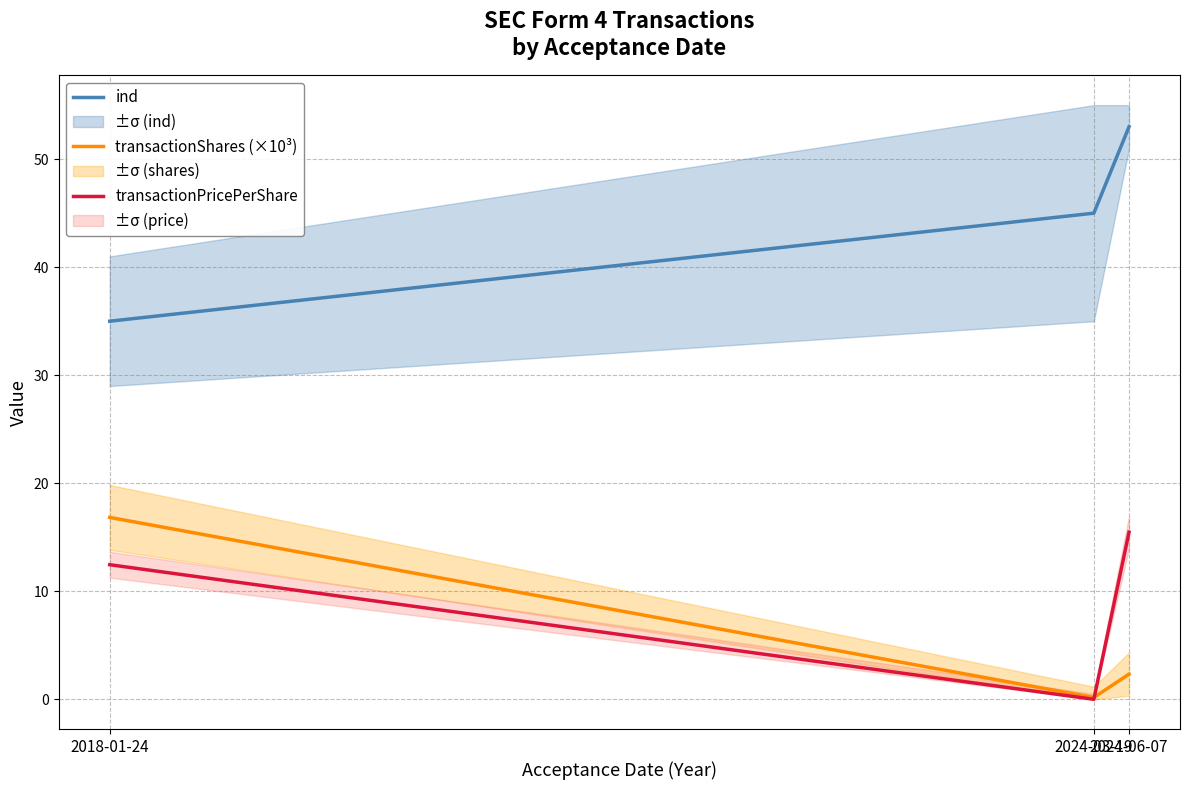

Which series has the largest total across all categories?

ind